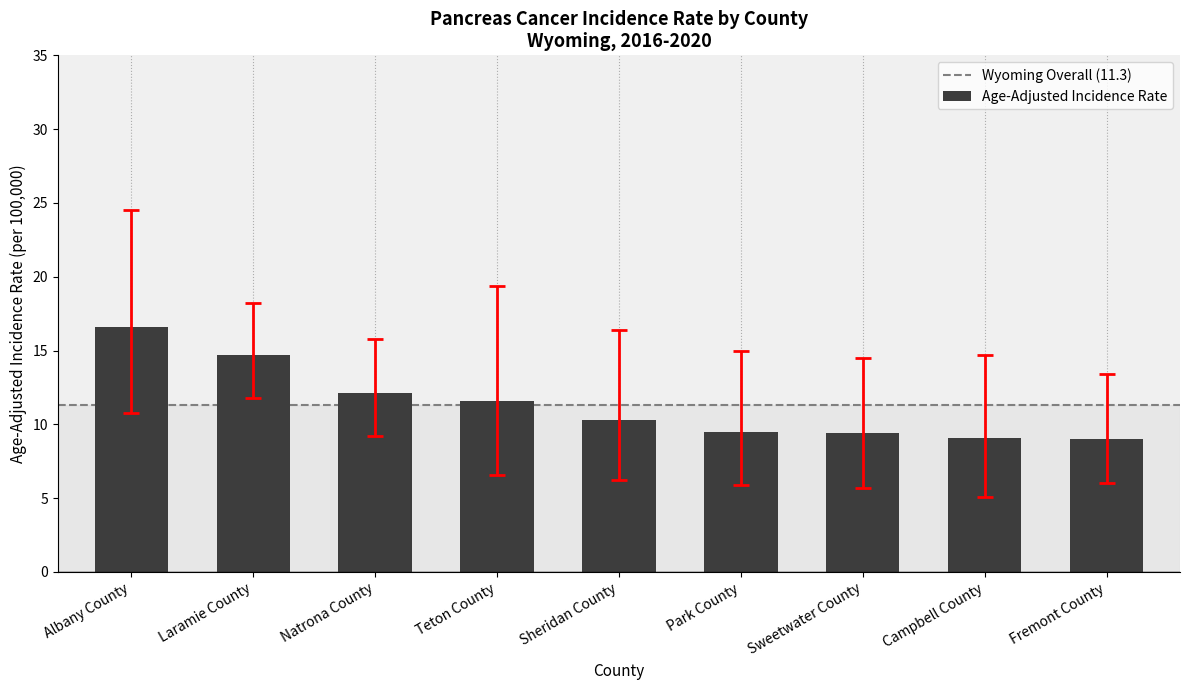

What is the change in value from Laramie County to Natrona County?

-2.6